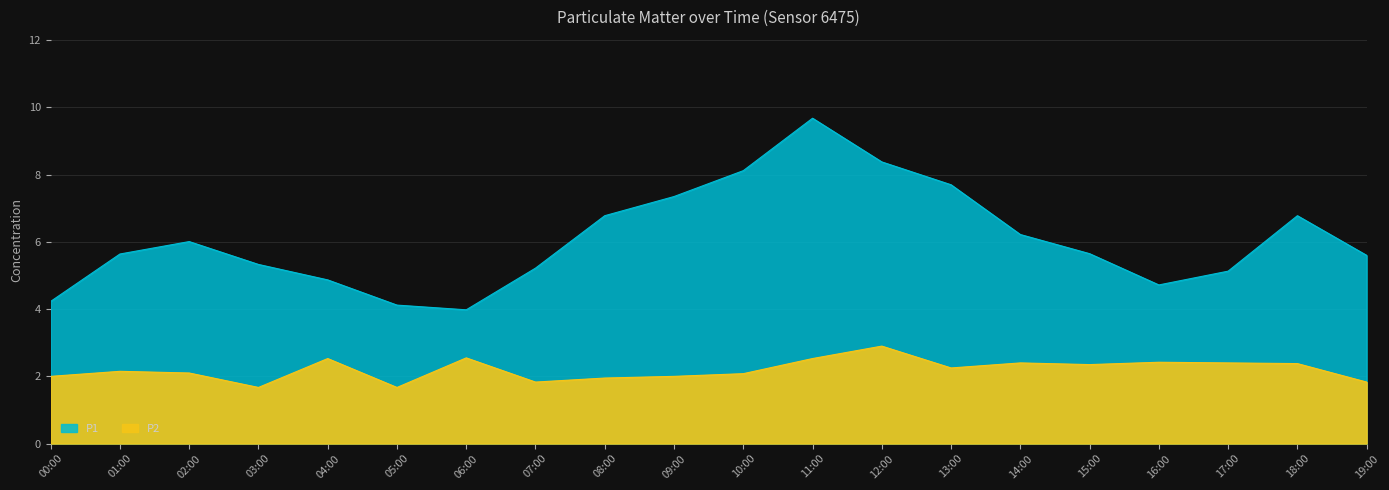

What position from the right is 02:00?

18